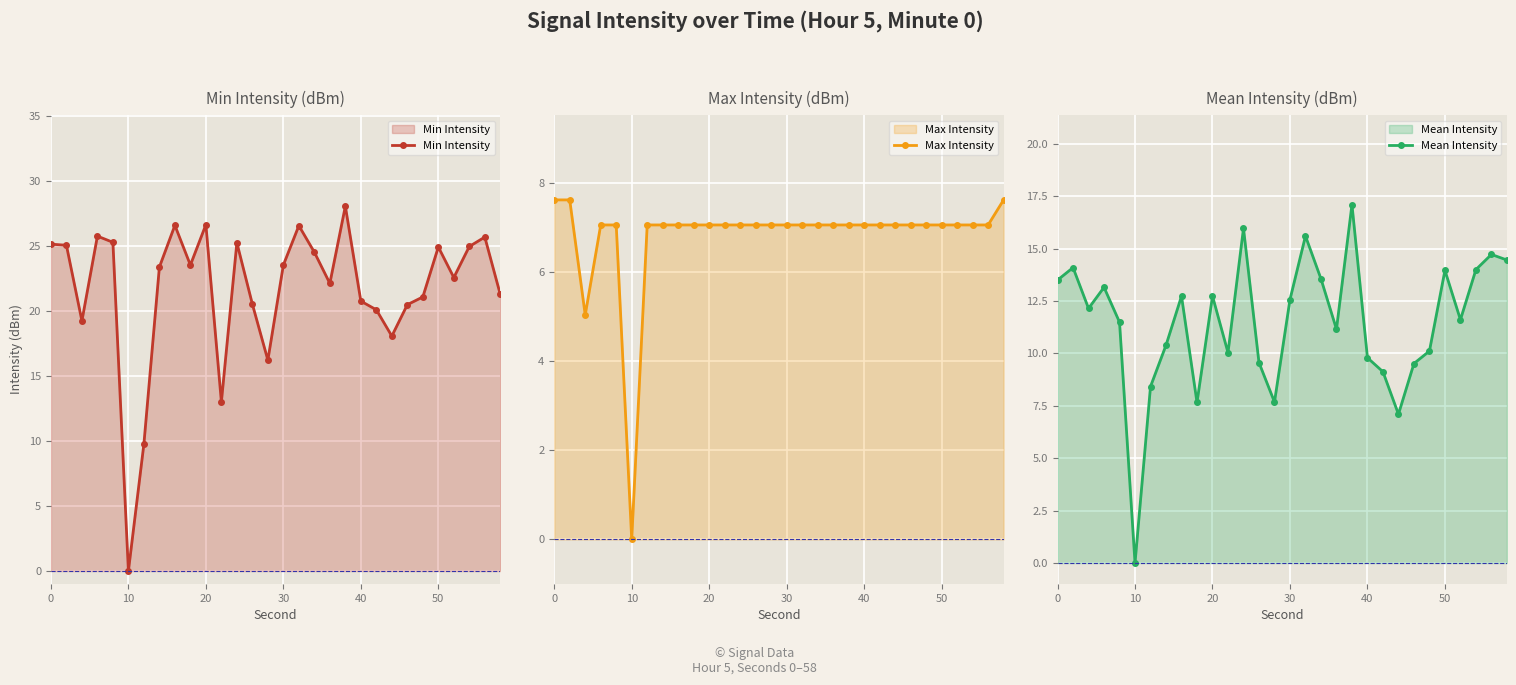

Reading left to right, list all the values displayed in this chart.

Min Intensity: 25.2	25.1	19.3	25.8	25.3	0.0	9.8	23.4	26.6	23.6	26.7	13.0	25.3	20.5	16.2	23.6	26.6	24.5	22.1	28.1	20.8	20.1	18.1	20.5	21.1	24.9	22.6	25.0	25.7	21.3
Max Intensity: 7.6	7.6	5.0	7.1	7.1	0.0	7.1	7.1	7.1	7.1	7.1	7.1	7.1	7.1	7.1	7.1	7.1	7.1	7.1	7.1	7.1	7.1	7.1	7.1	7.1	7.1	7.1	7.1	7.1	7.6
Mean Intensity: 13.5	14.1	12.1	13.2	11.5	0.0	8.4	10.4	12.7	7.7	12.7	10.0	16.0	9.6	7.7	12.6	15.6	13.6	11.2	17.1	9.8	9.1	7.1	9.5	10.1	14.0	11.6	14.0	14.7	14.5